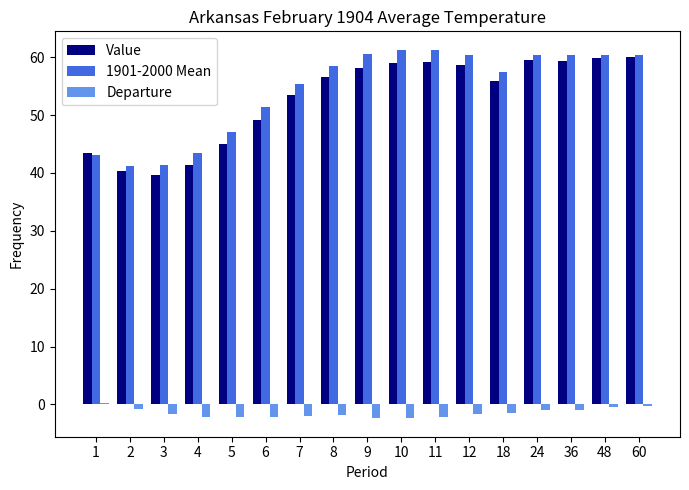

What are all the series names shown in the legend?

Value, 1901-2000 Mean, Departure